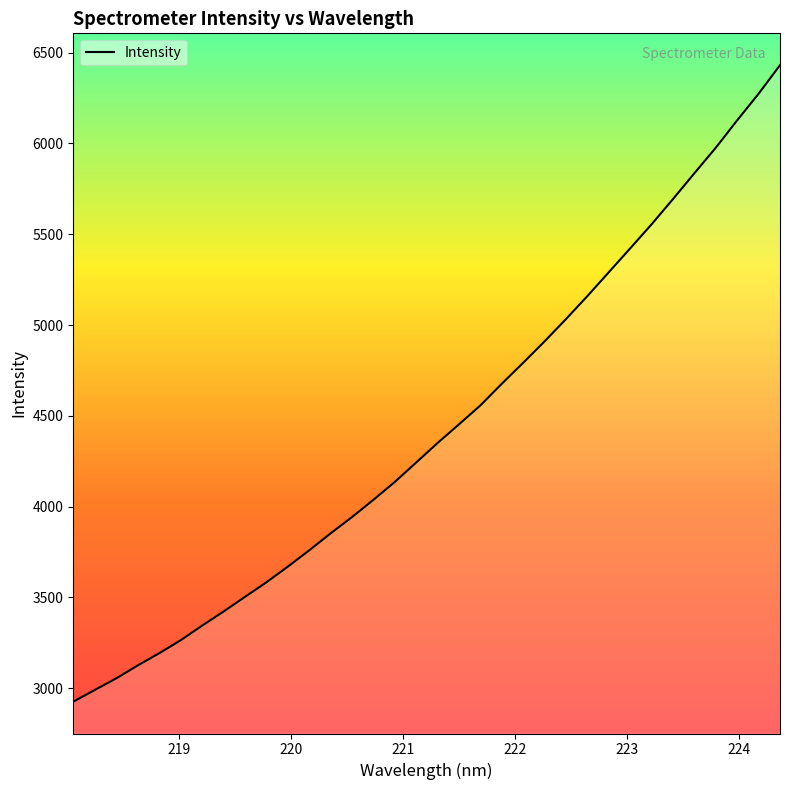

What is the greatest value displayed?

6431.5